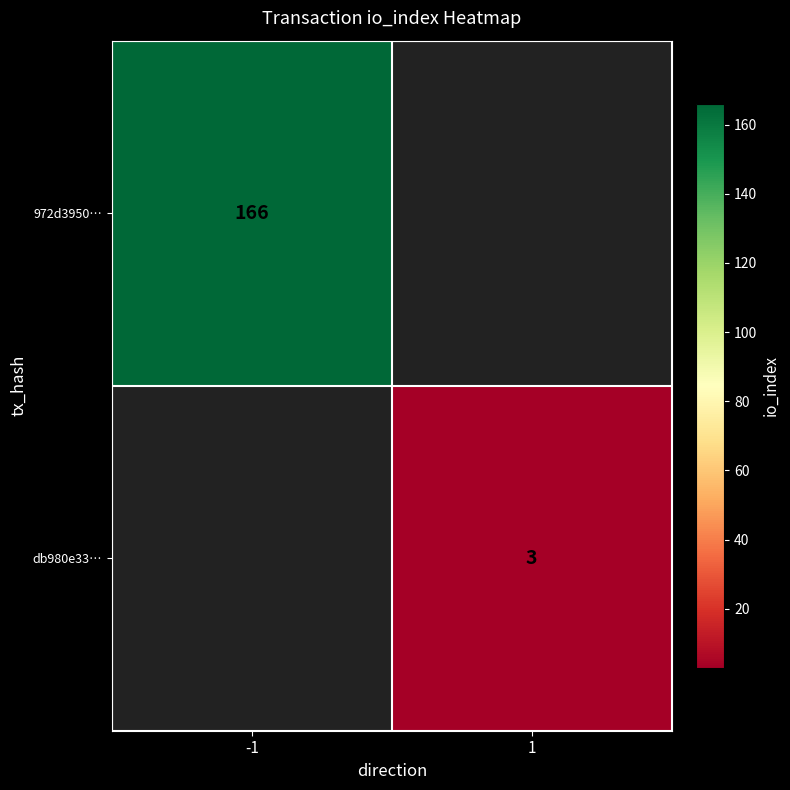

True or false: 972d3950… has a value of 58 at -1.

False